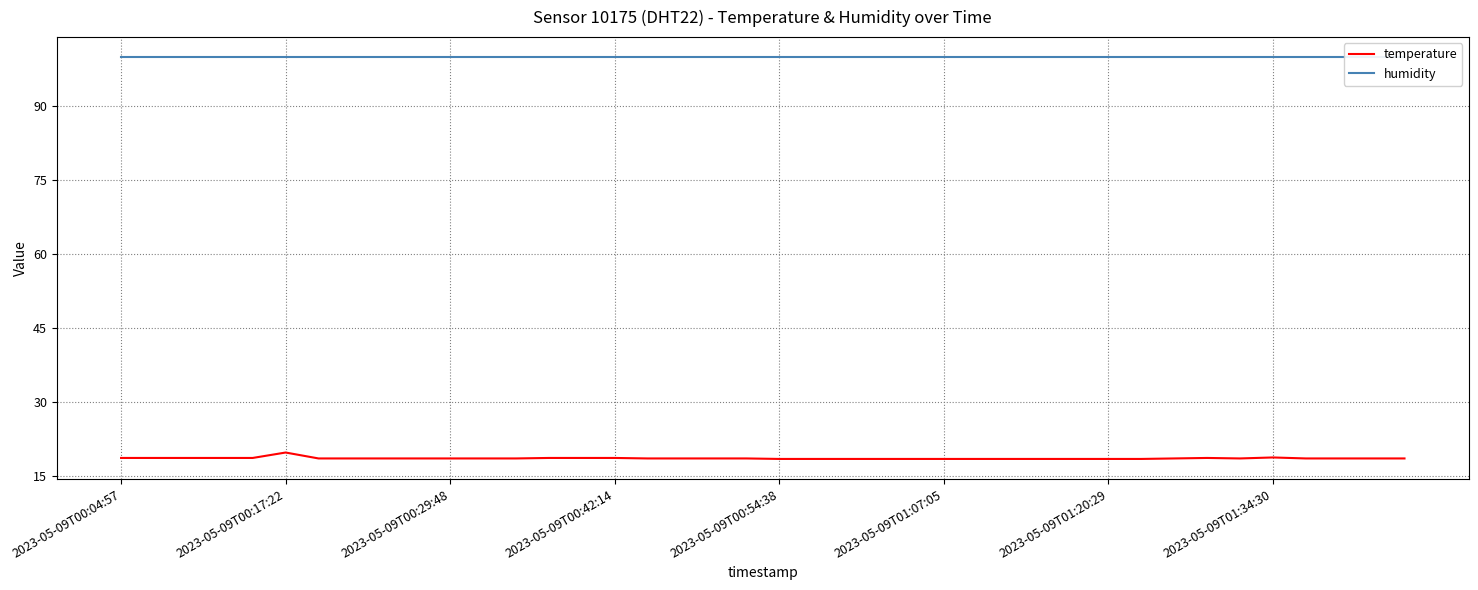

Where is the first local minimum for temperature?

34